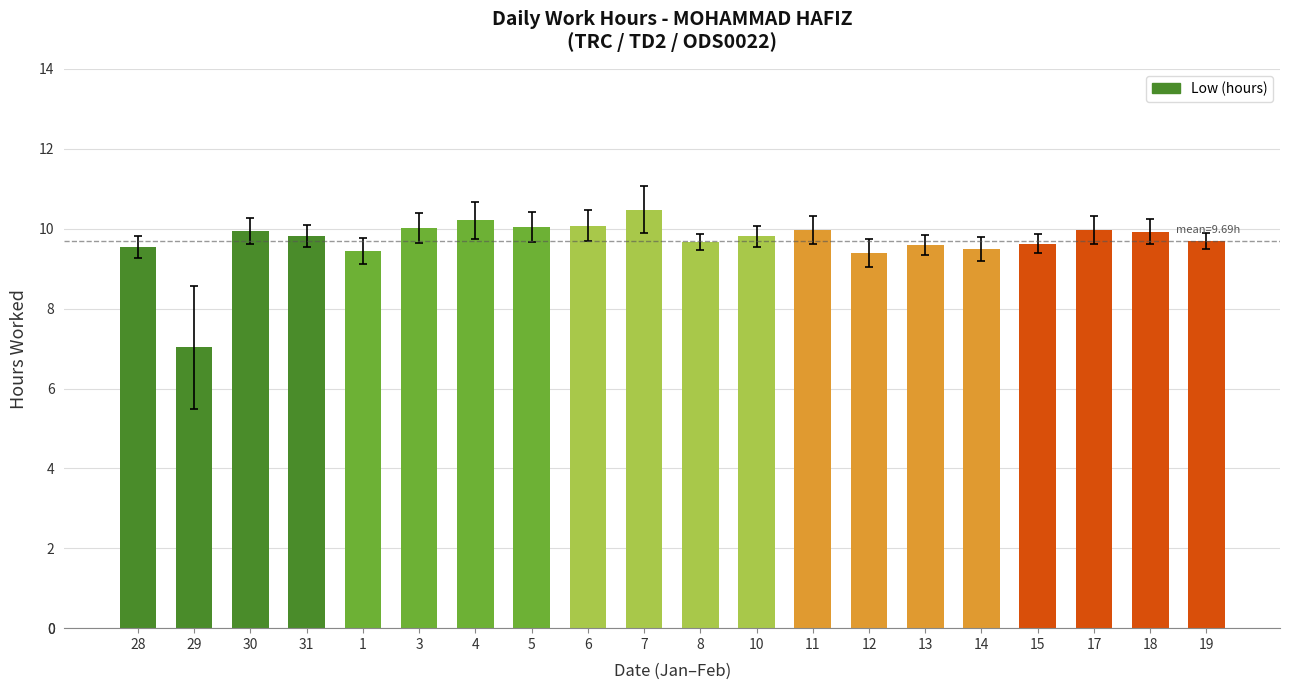

What is the value of the 7th bar from the left?

10.2